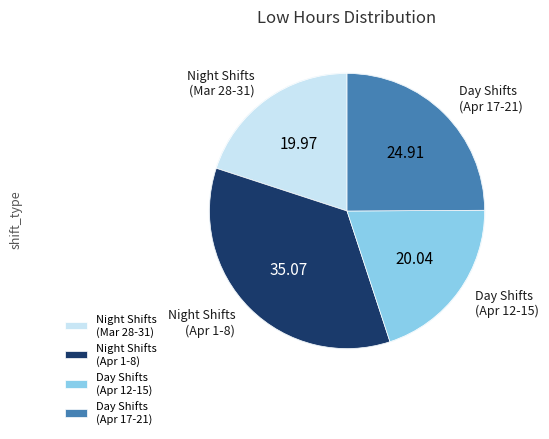

Does 8-Mon represent more than half of the total?

No